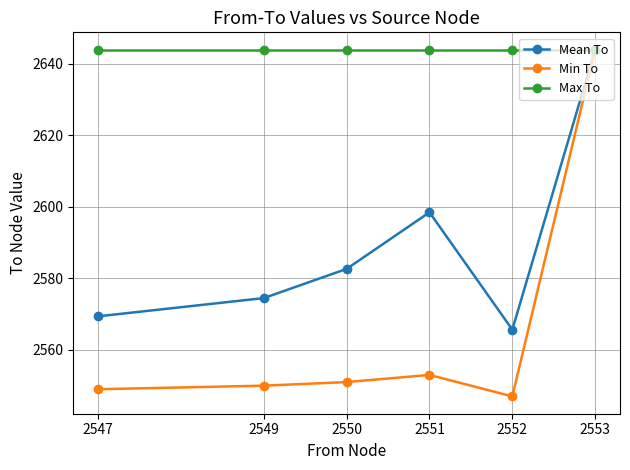

Is this an area chart (filled region under the line)?

No